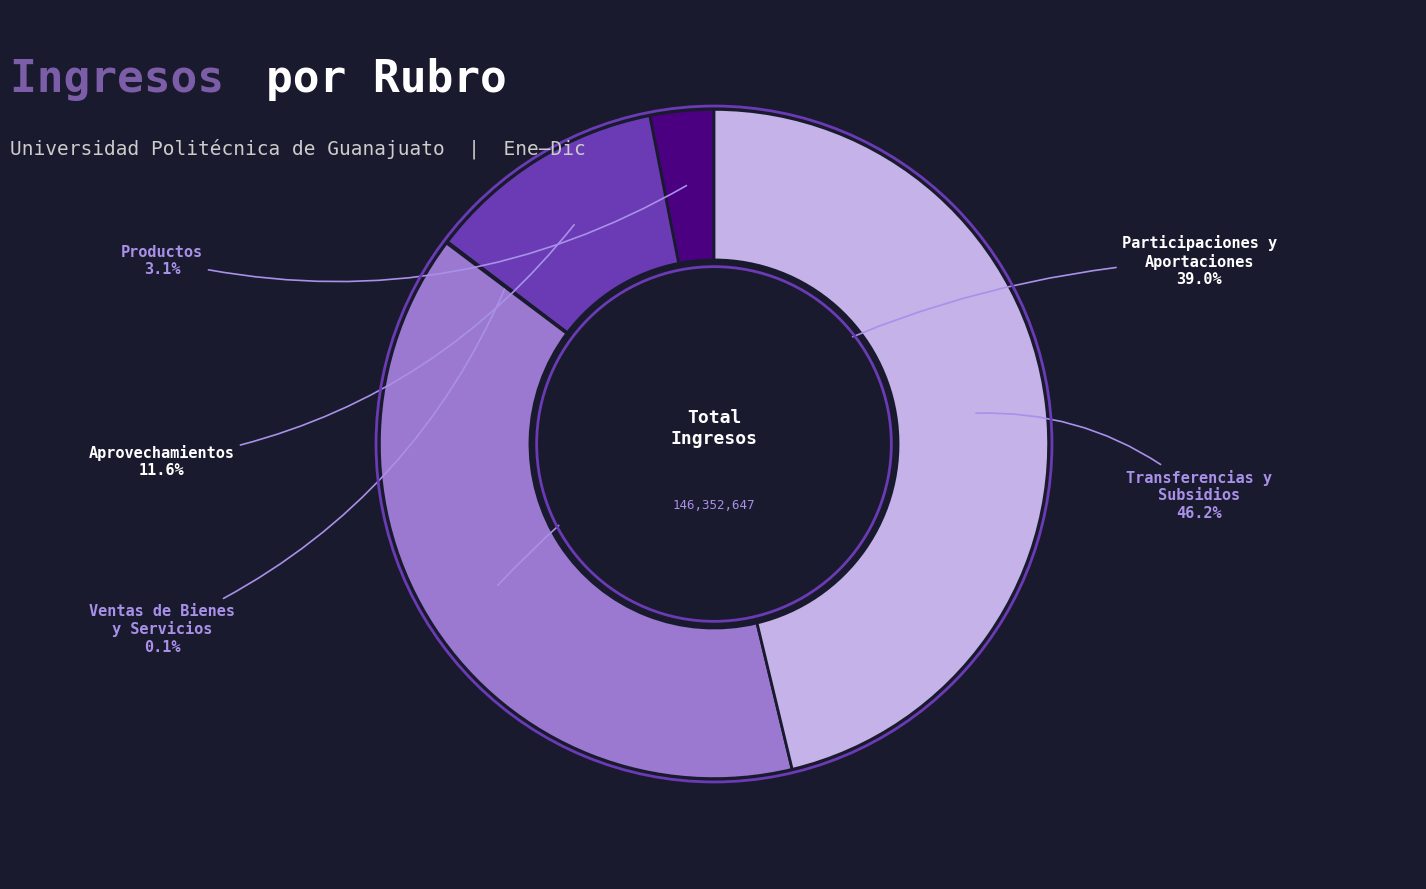

Is there any slice that represents more than half of the pie?

No